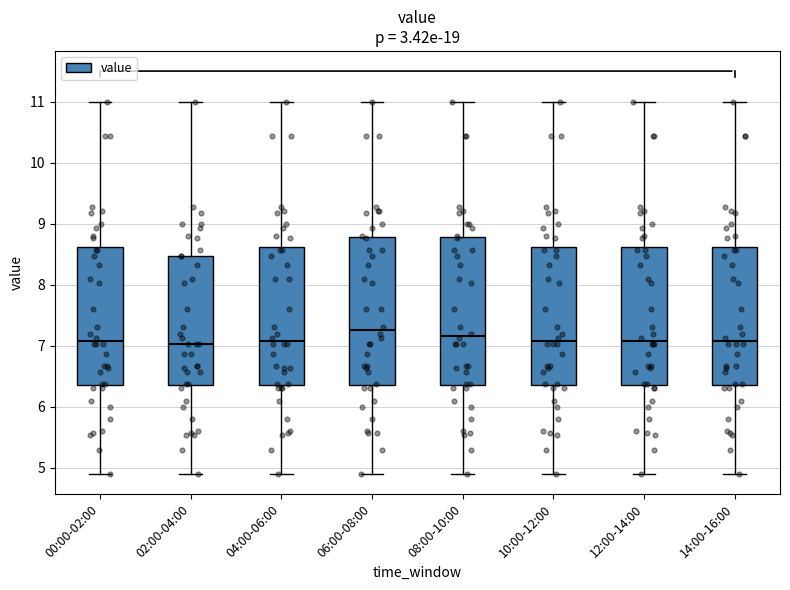

Reading left to right, transcribe this box plot: for each box, give where its median line is, the range the box spans, and where its two whiskers end, as read against the y-axis. The values are not printed on the chart, so give them approximately, as read against the axis.

00:00-02:00: median 7.1, box 6.4 to 8.6, whiskers 4.9 to 11.0
02:00-04:00: median 7.0, box 6.4 to 8.5, whiskers 4.9 to 11.0
04:00-06:00: median 7.1, box 6.4 to 8.6, whiskers 4.9 to 11.0
06:00-08:00: median 7.3, box 6.4 to 8.8, whiskers 4.9 to 11.0
08:00-10:00: median 7.2, box 6.4 to 8.8, whiskers 4.9 to 11.0
10:00-12:00: median 7.1, box 6.4 to 8.6, whiskers 4.9 to 11.0
12:00-14:00: median 7.1, box 6.4 to 8.6, whiskers 4.9 to 11.0
14:00-16:00: median 7.1, box 6.4 to 8.6, whiskers 4.9 to 11.0